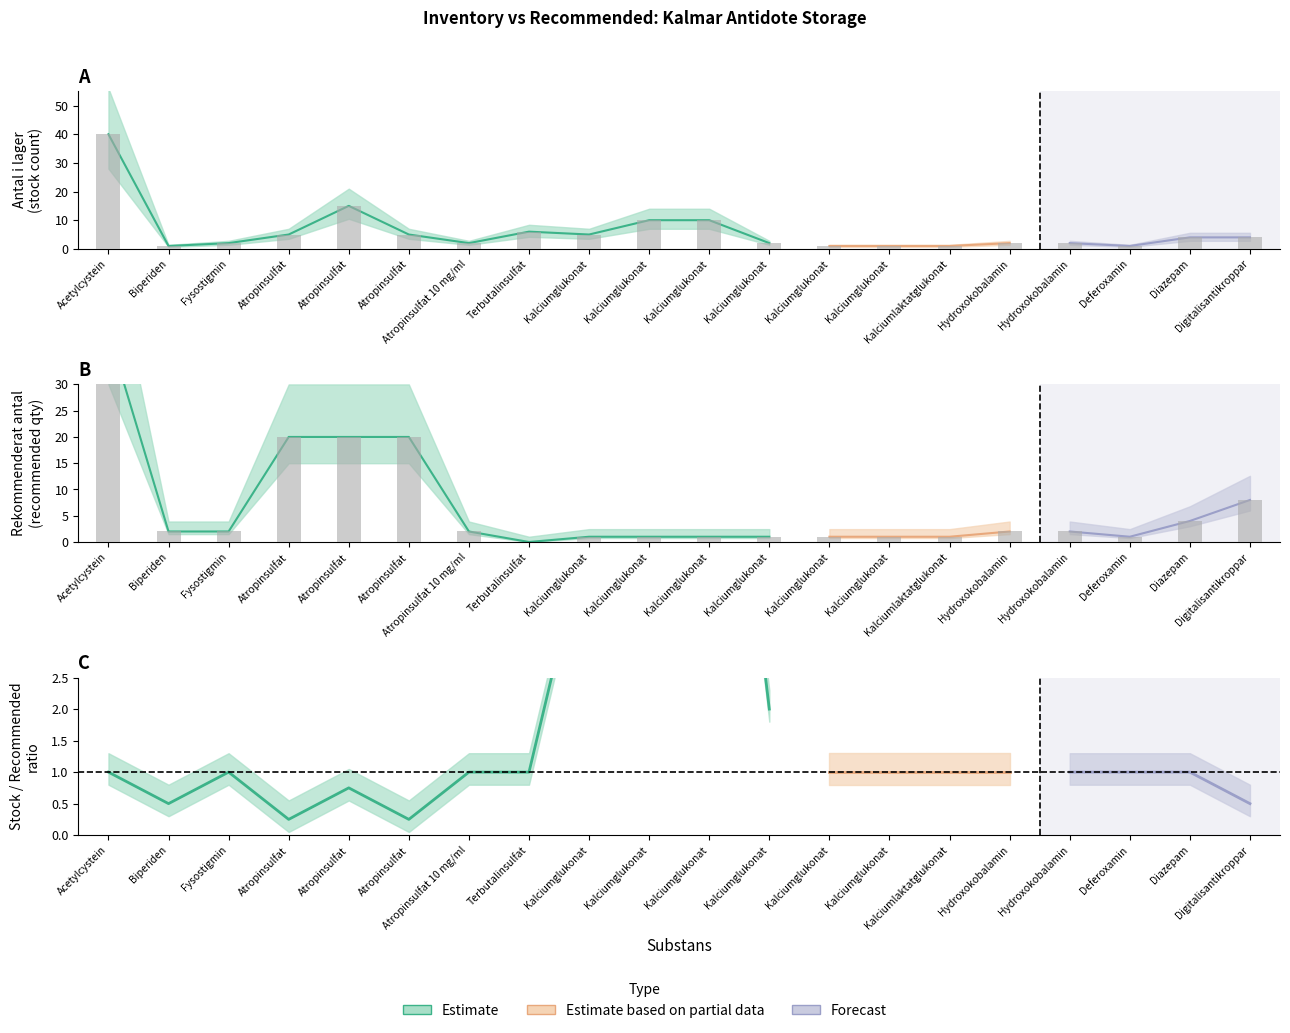

Where is Antal i lager (bars) nearest to the value 20?

Atropinsulfat